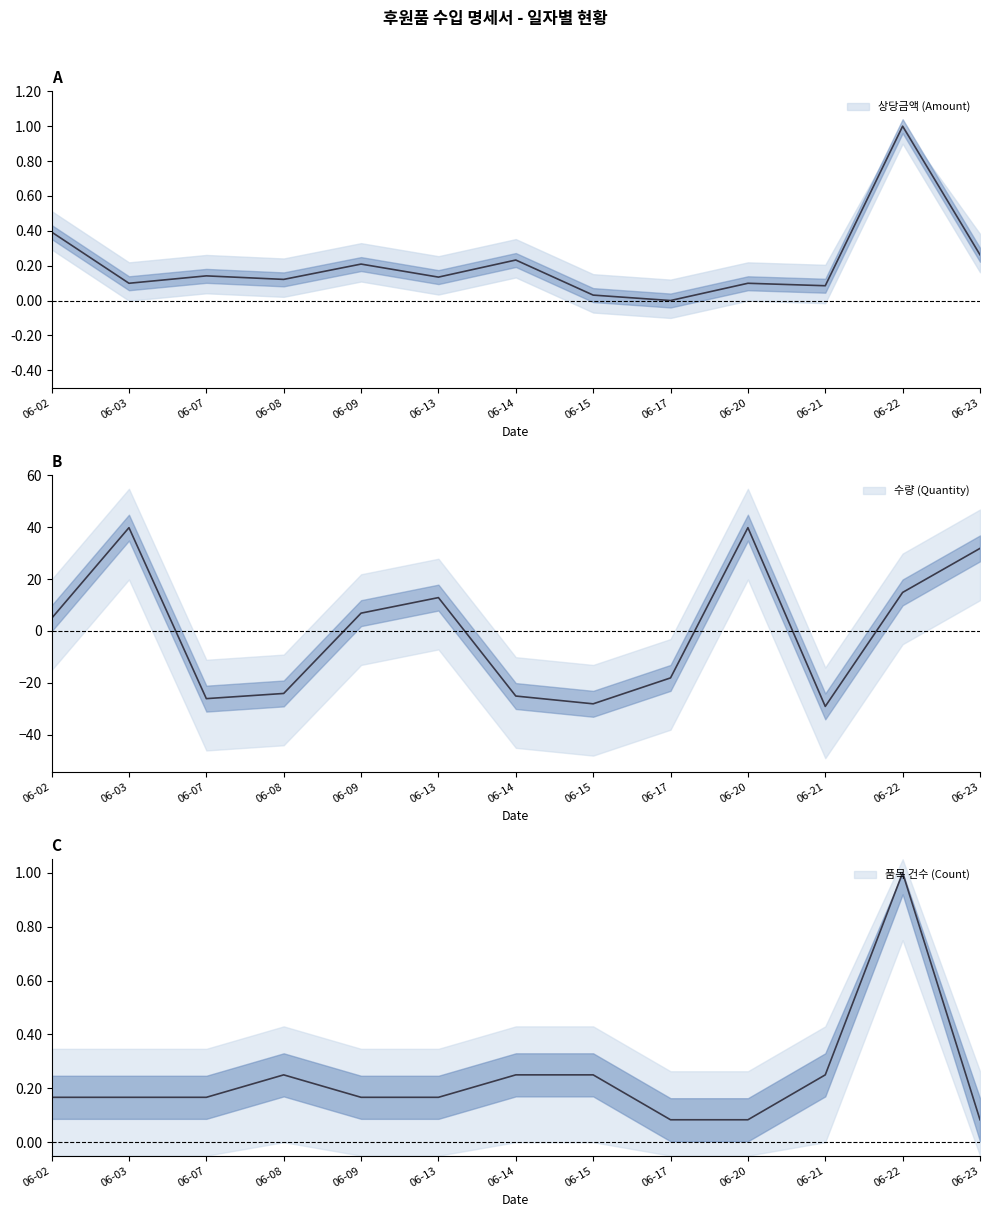

Between 06-03 and 06-07, which series saw the biggest shift?

수량 (Quantity)